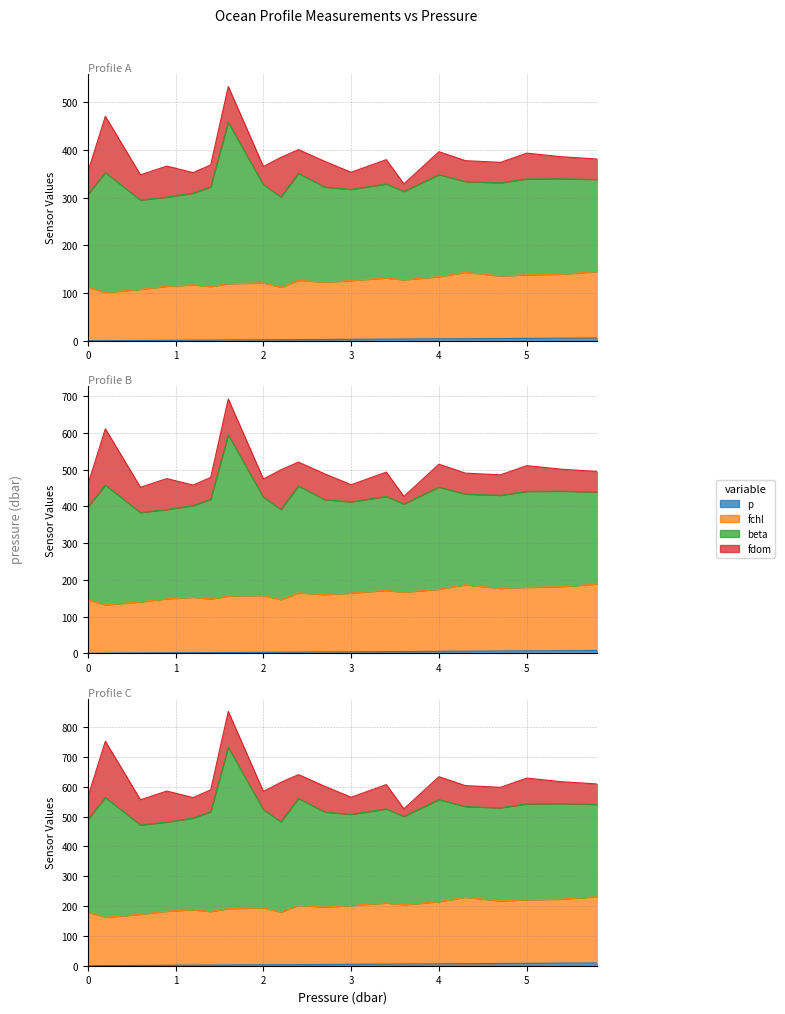

What is the difference between the maximum and minimum values in the fchl series?

43.6